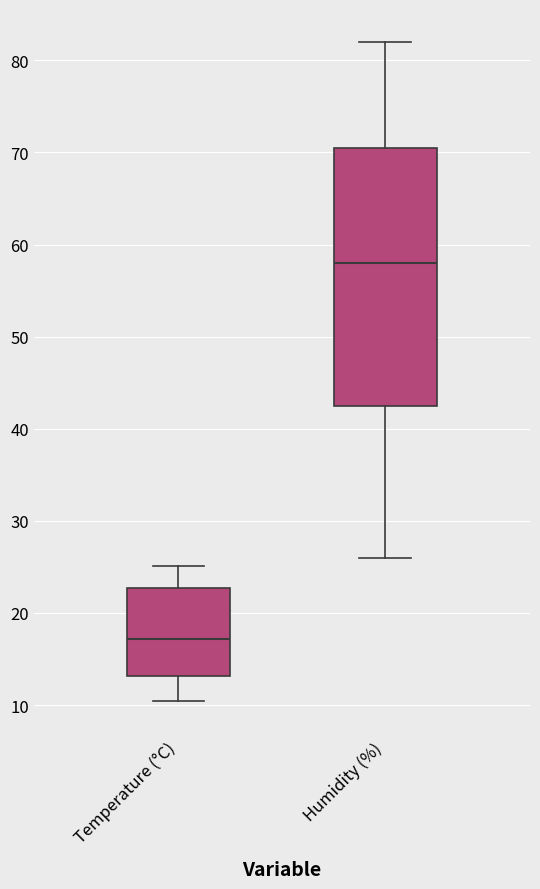

Which box is the tallest, from its lower edge to its upper edge?

Humidity (%)